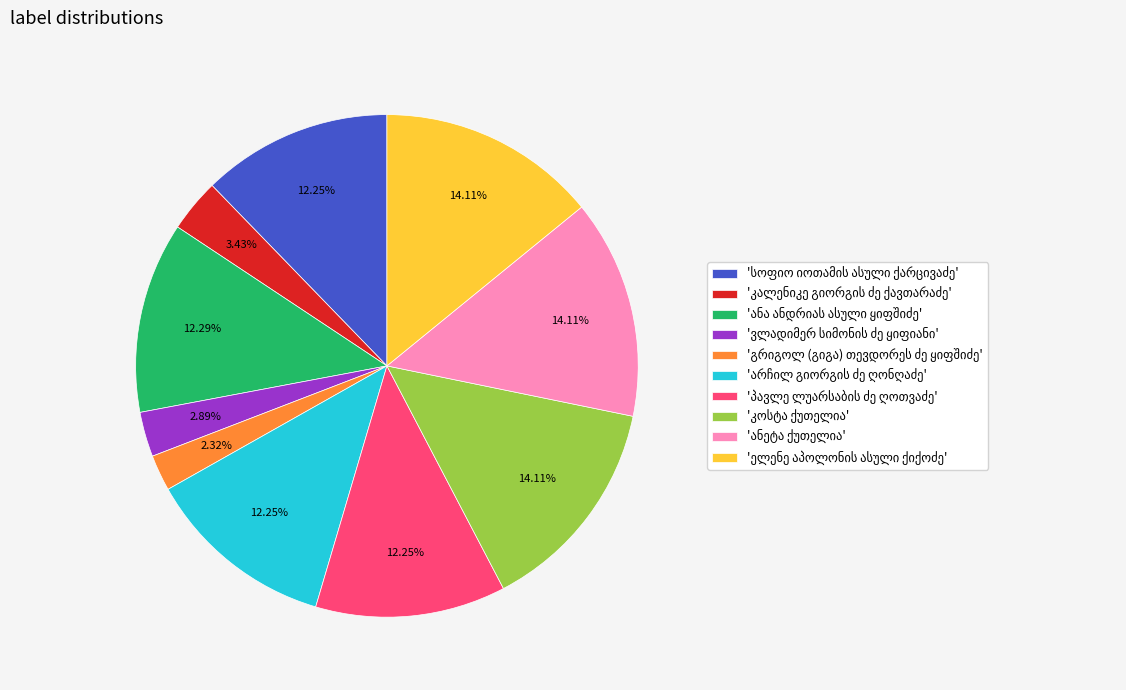

Is there a majority slice in this chart?

No